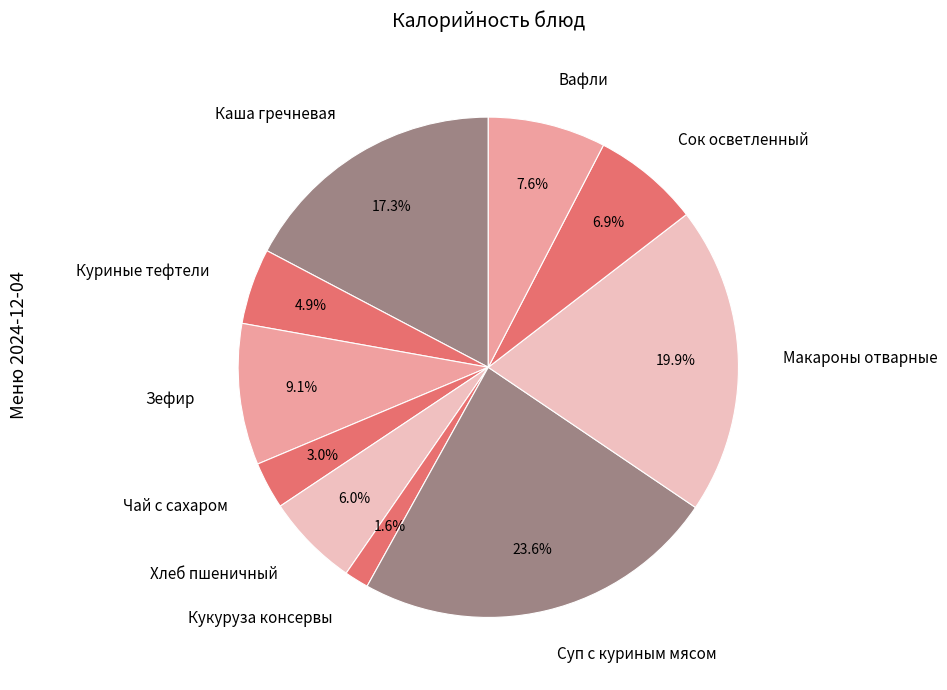

What percentage is the Чай с сахаром slice, to the nearest percent?

3%